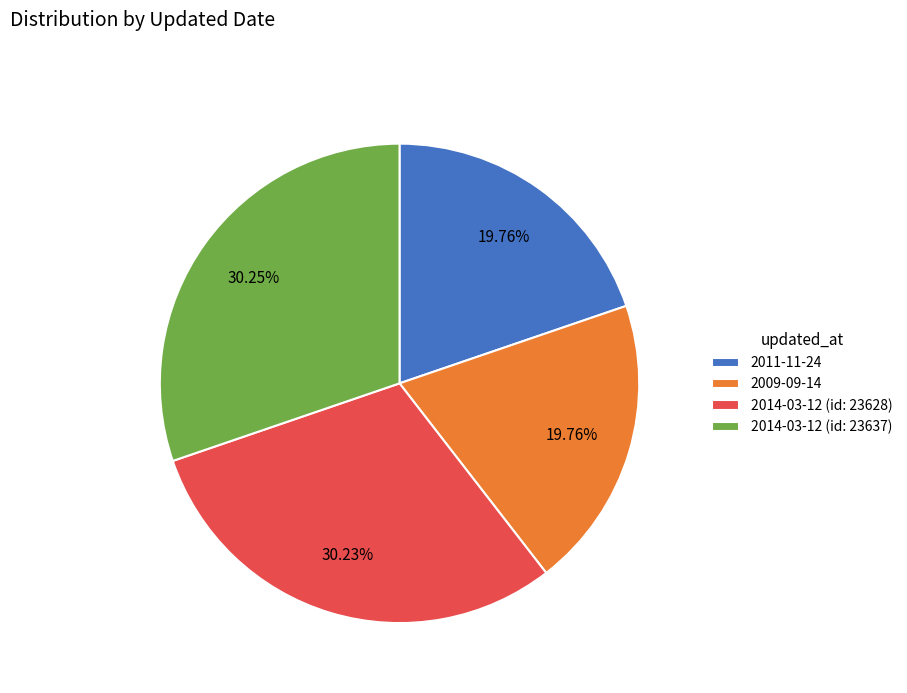

What percentage is the 2011-11-24 slice, to the nearest percent?

20%